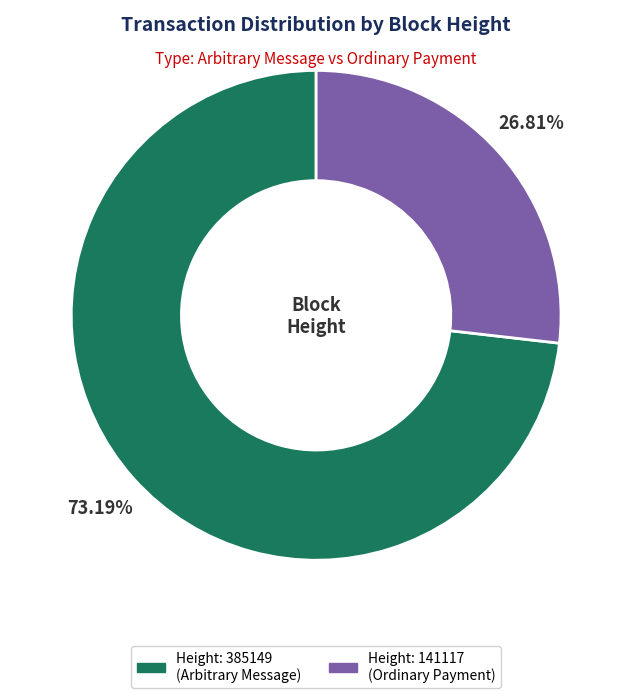

How many slices are in this pie chart?

2